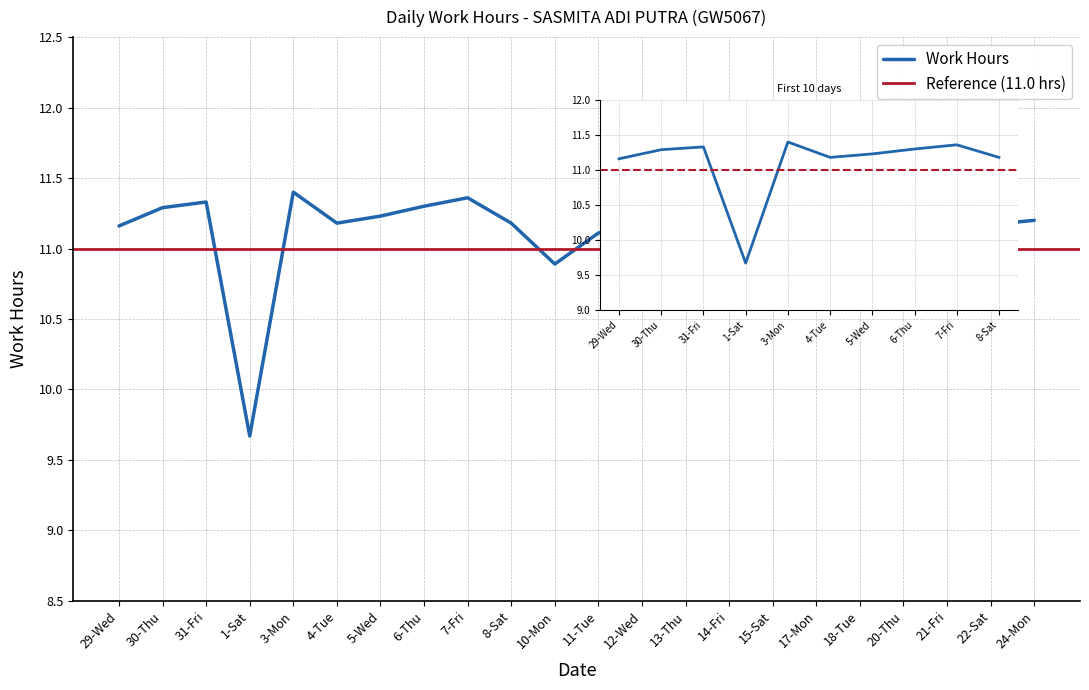

What is the label of the 8th point from the left?

6-Thu